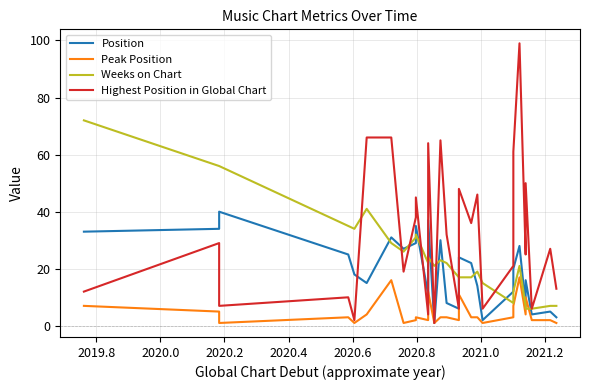

How many categories are shown in the chart?

29